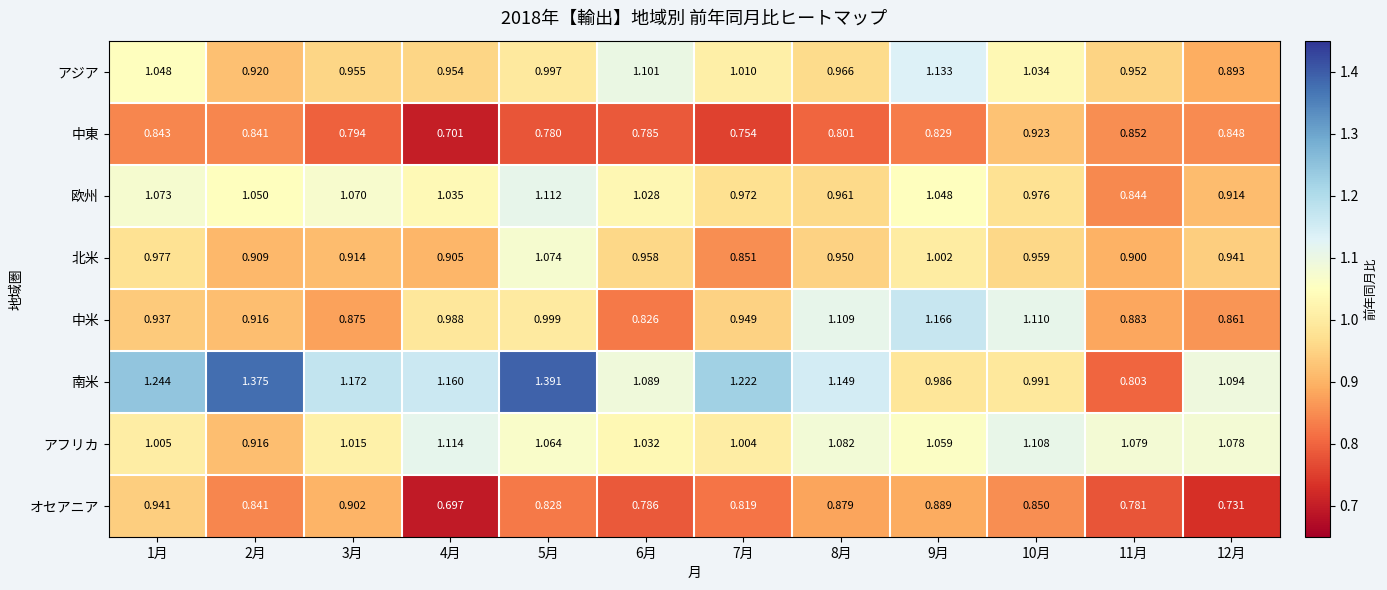

Which series has the widest spread of values?

南米